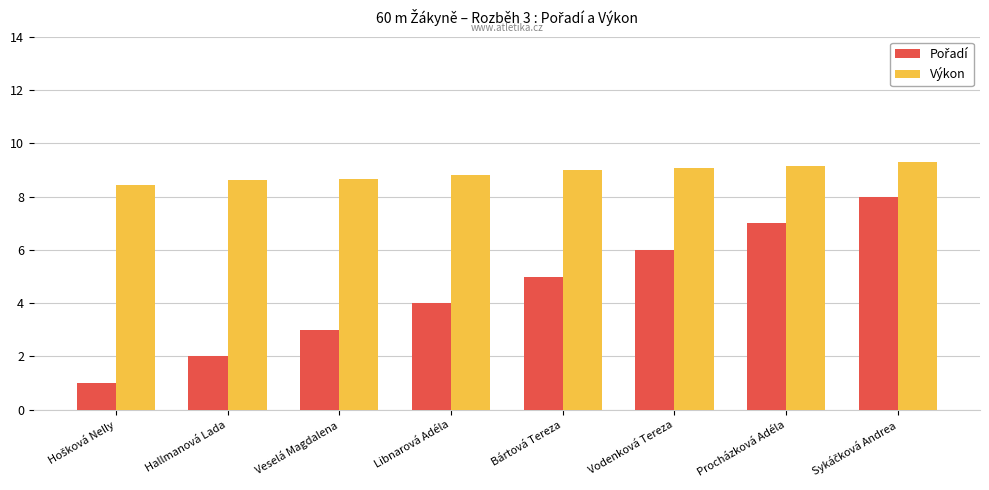

The Výkon series shows 9.0 at Bártová Tereza. True or false?

True